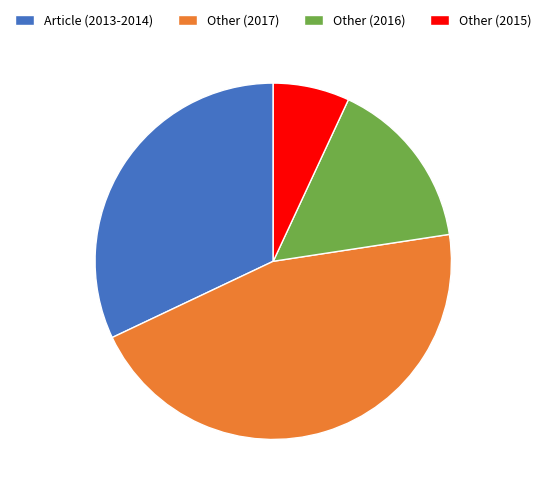

Count the number of slices in the pie.

4